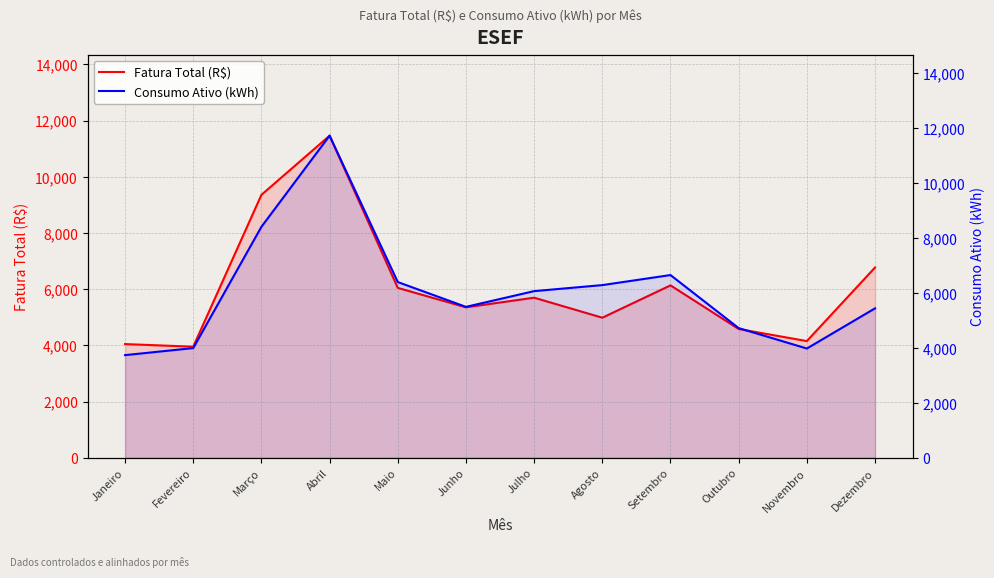

How many data points in Fatura Total (R$) are less than 5699?

6